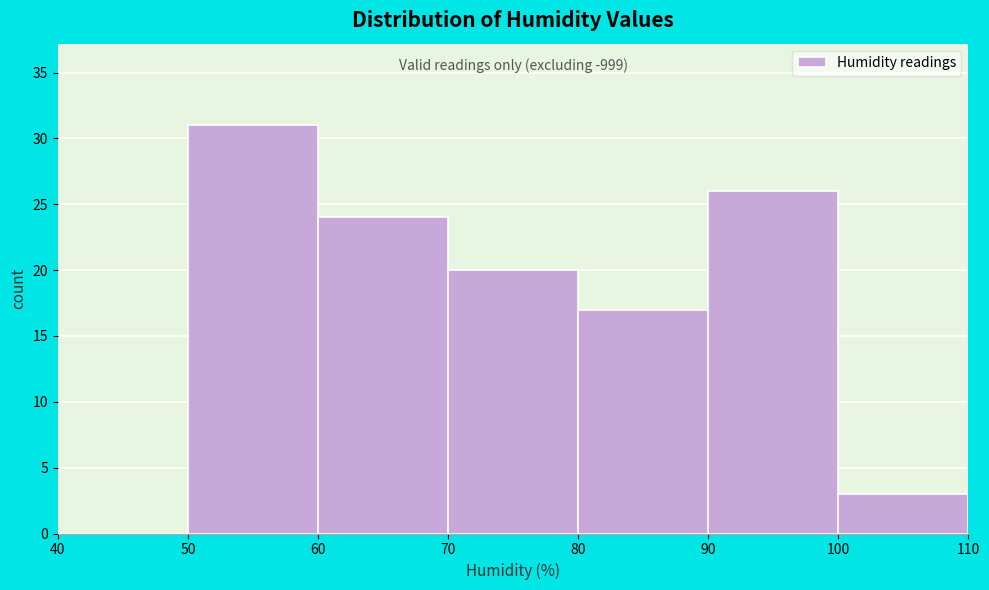

Which range on the x-axis has the tallest bar?

50 to 60